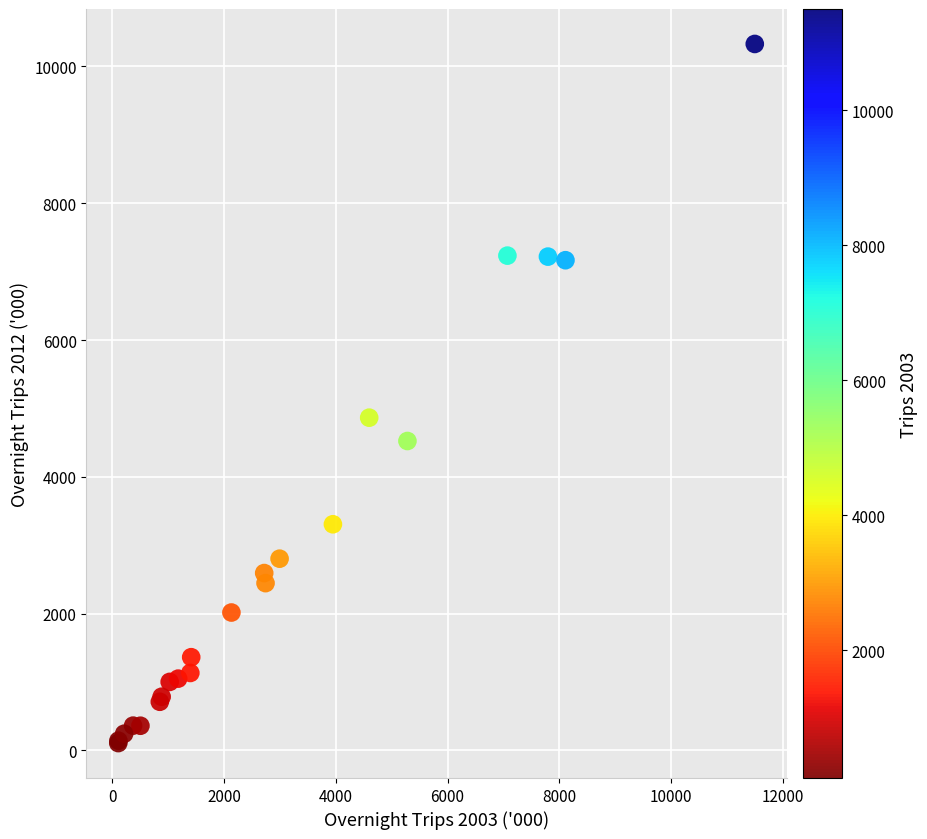

What Y value in the scatter plot is closest to 5218?

4865.5